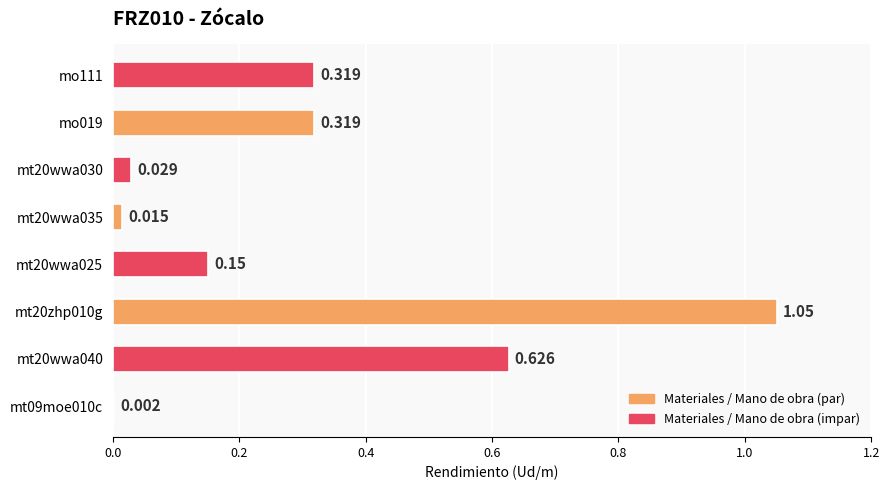

What is the average value?

0.3